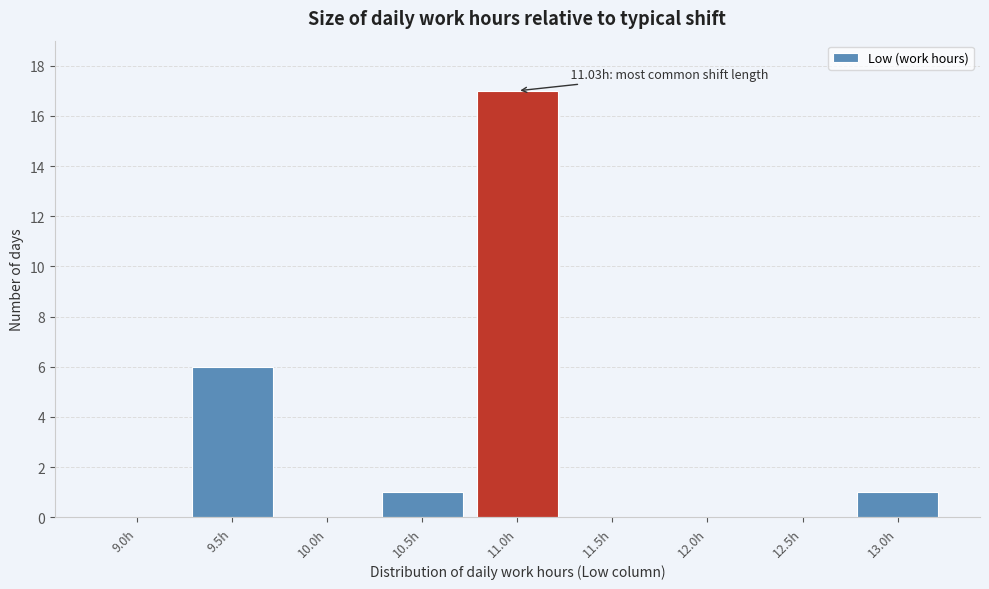

Reading right to left, list all the values displayed in this chart.

13.0h=1	12.5h=0	12.0h=0	11.5h=0	11.0h=17	10.5h=1	10.0h=0	9.5h=6	9.0h=0